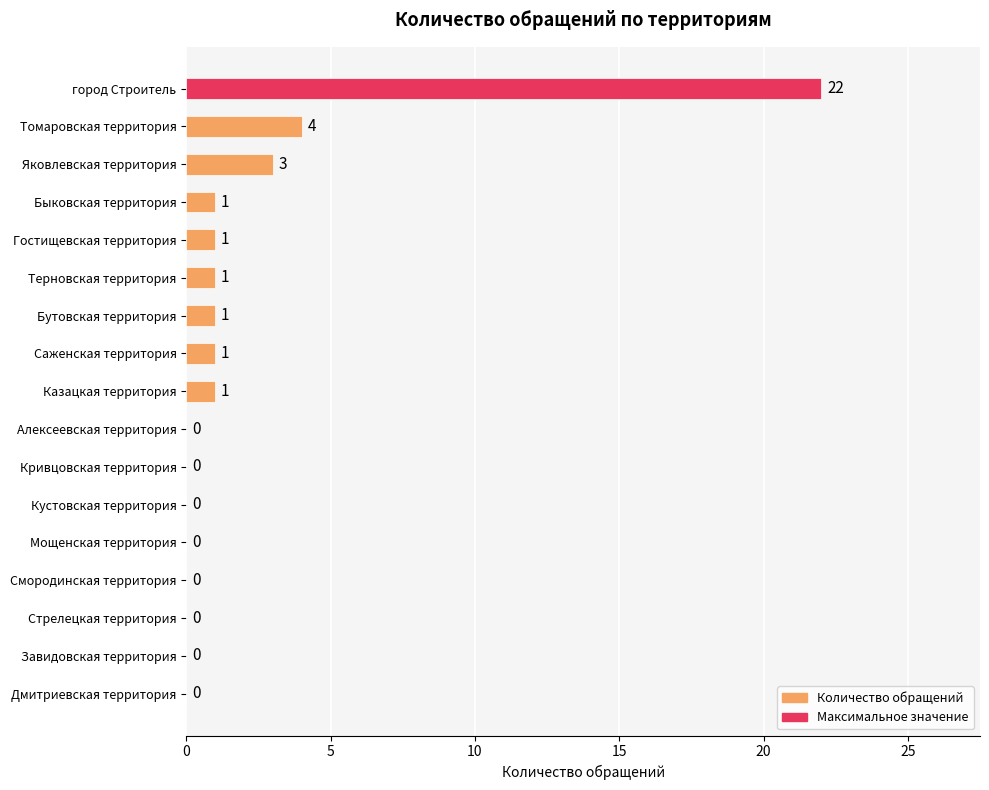

True or false: the data shows 5 at Яковлевская территория.

False